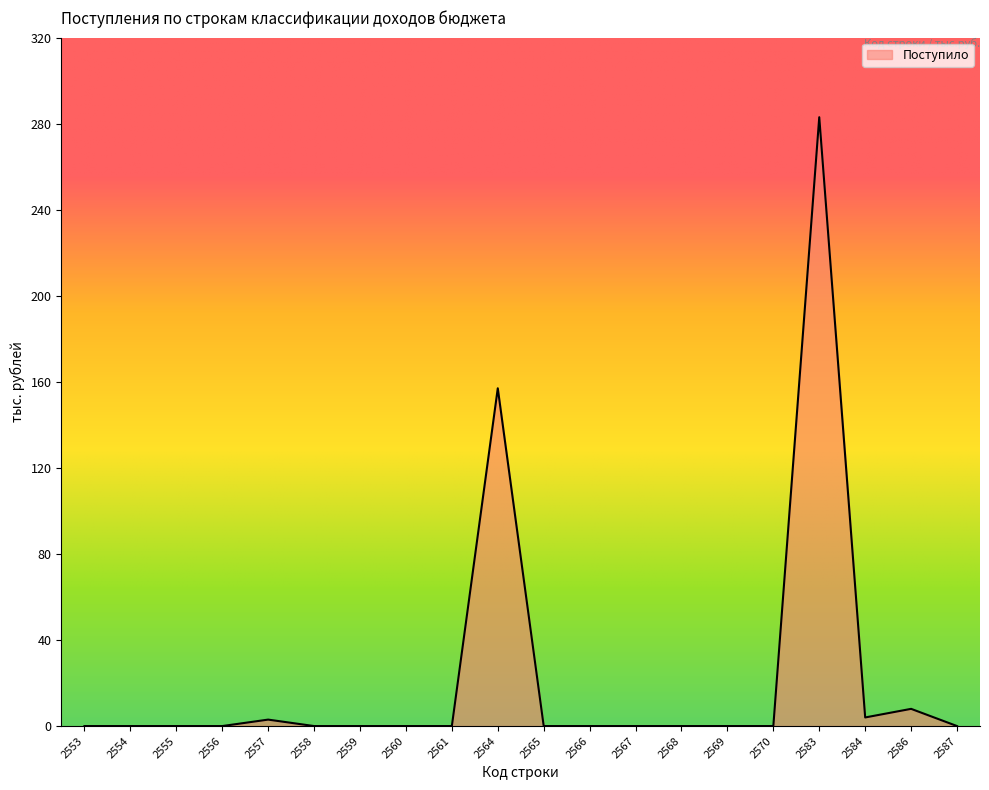

What is the greatest value displayed?

283